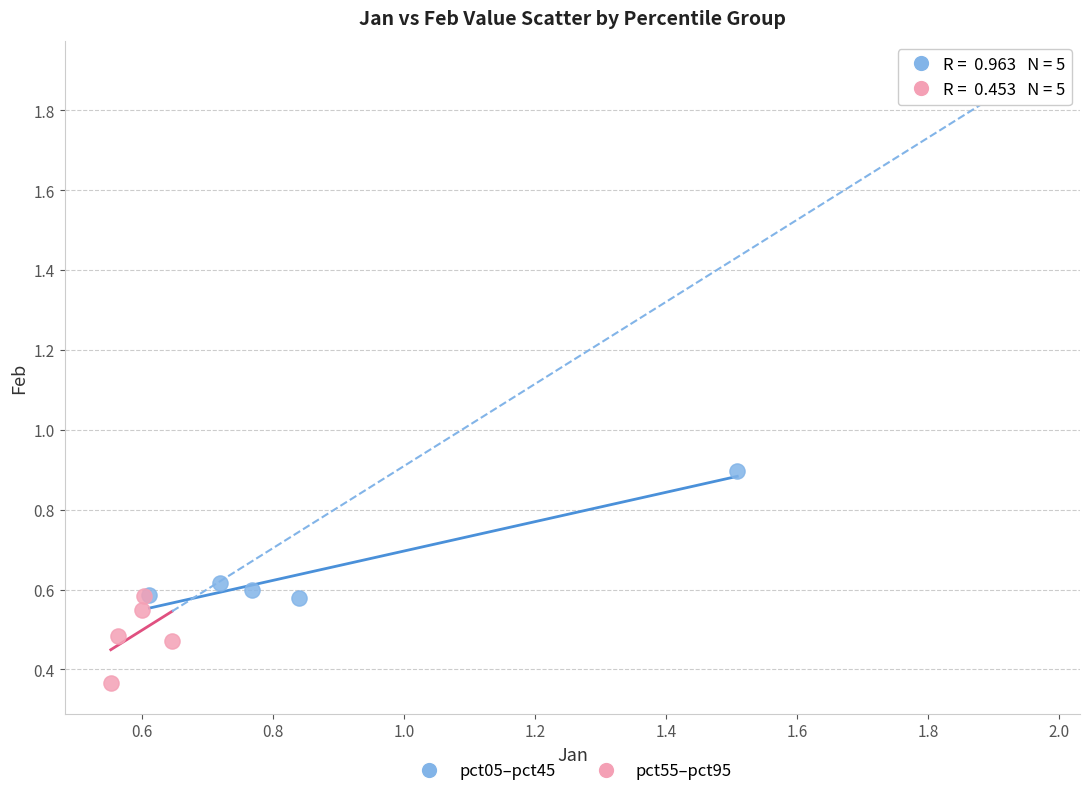

Which series has the largest Y range (max minus min)?

pct05–pct45